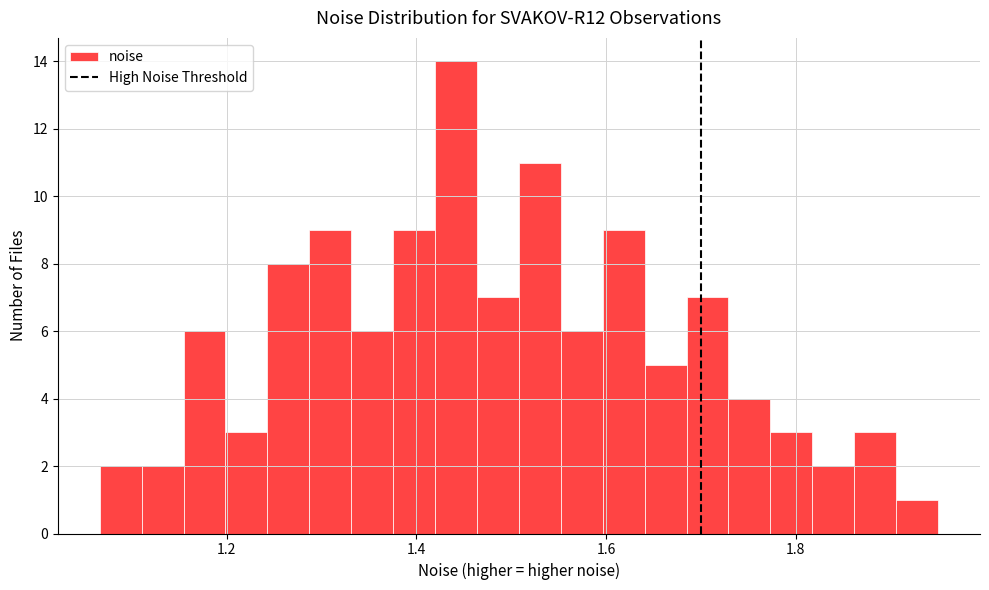

Around what value on the x-axis is the tallest bar? Give the approximate position of its centre, as read against the axis.

1.44